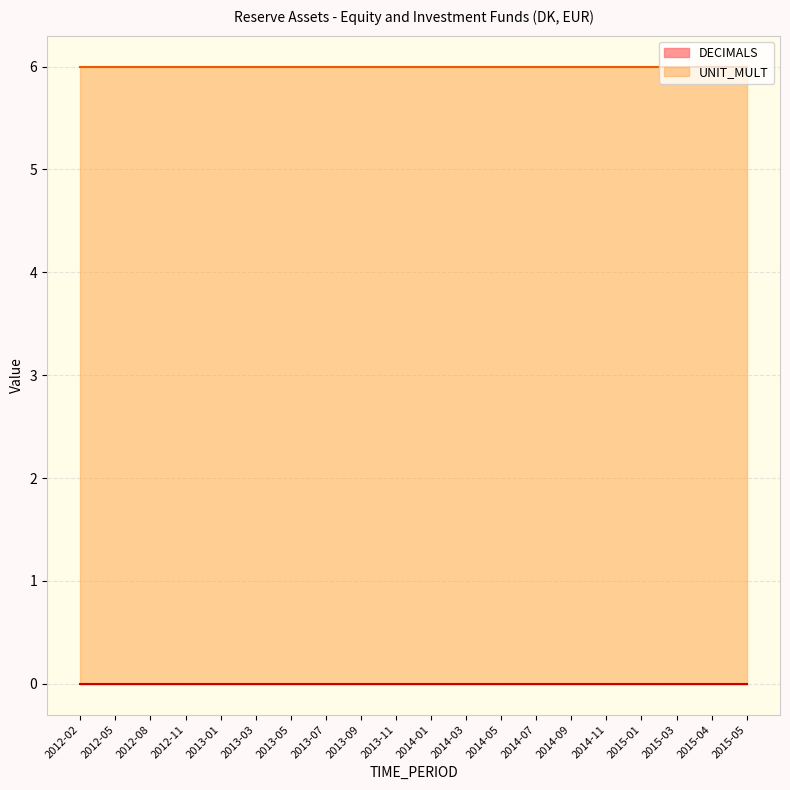

How many categories are shown in the chart?

20